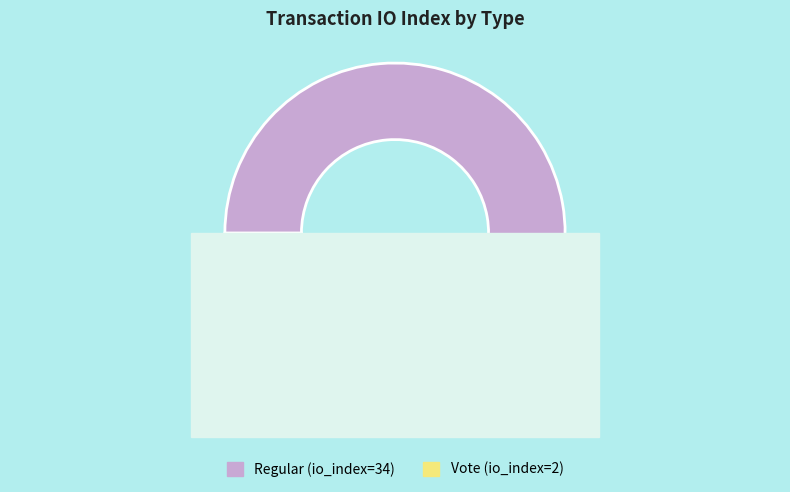

Is there any slice that represents more than half of the pie?

Yes